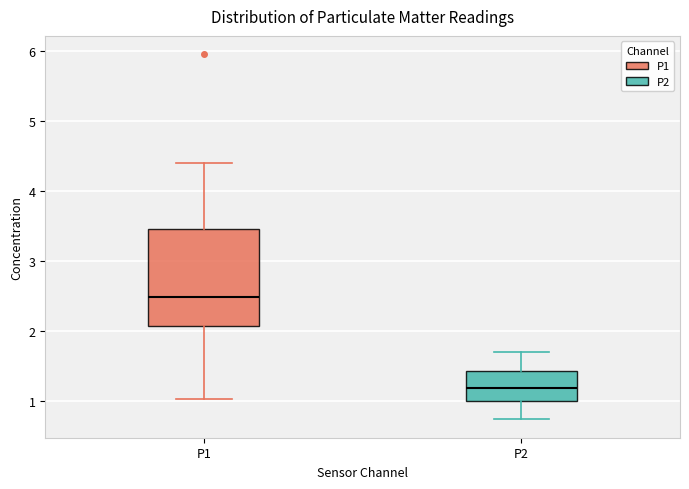

Which box is the tallest, from its lower edge to its upper edge?

P1